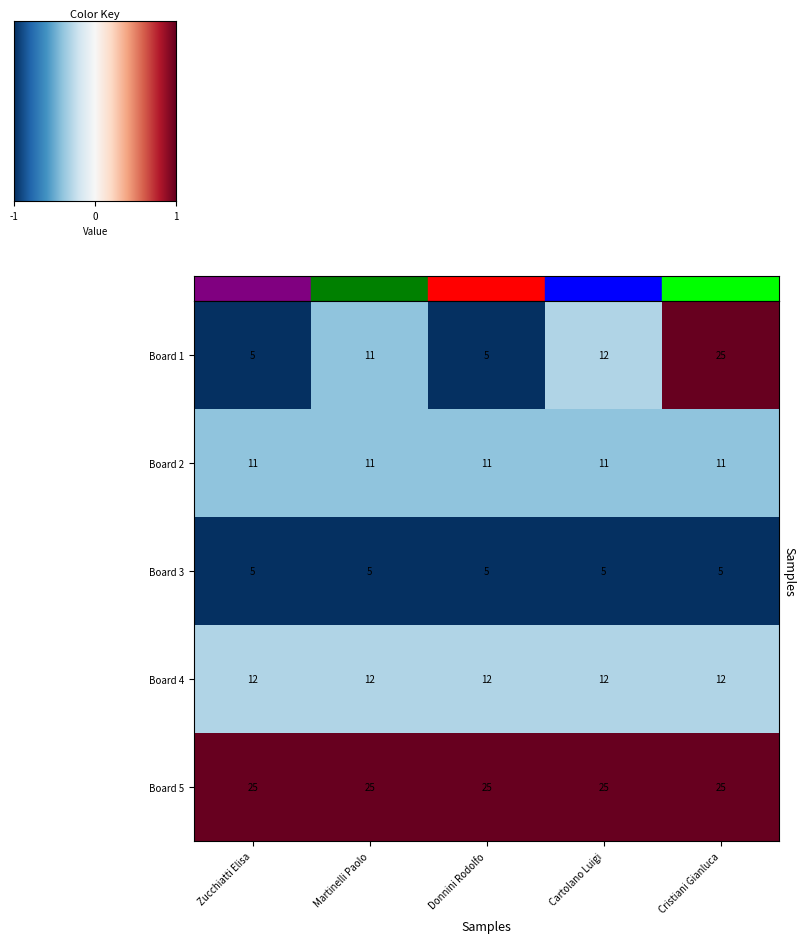

Reading left to right, list all the values displayed in this chart.

Board 1: 5	11	5	12	25
Board 2: 11	11	11	11	11
Board 3: 5	5	5	5	5
Board 4: 12	12	12	12	12
Board 5: 25	25	25	25	25